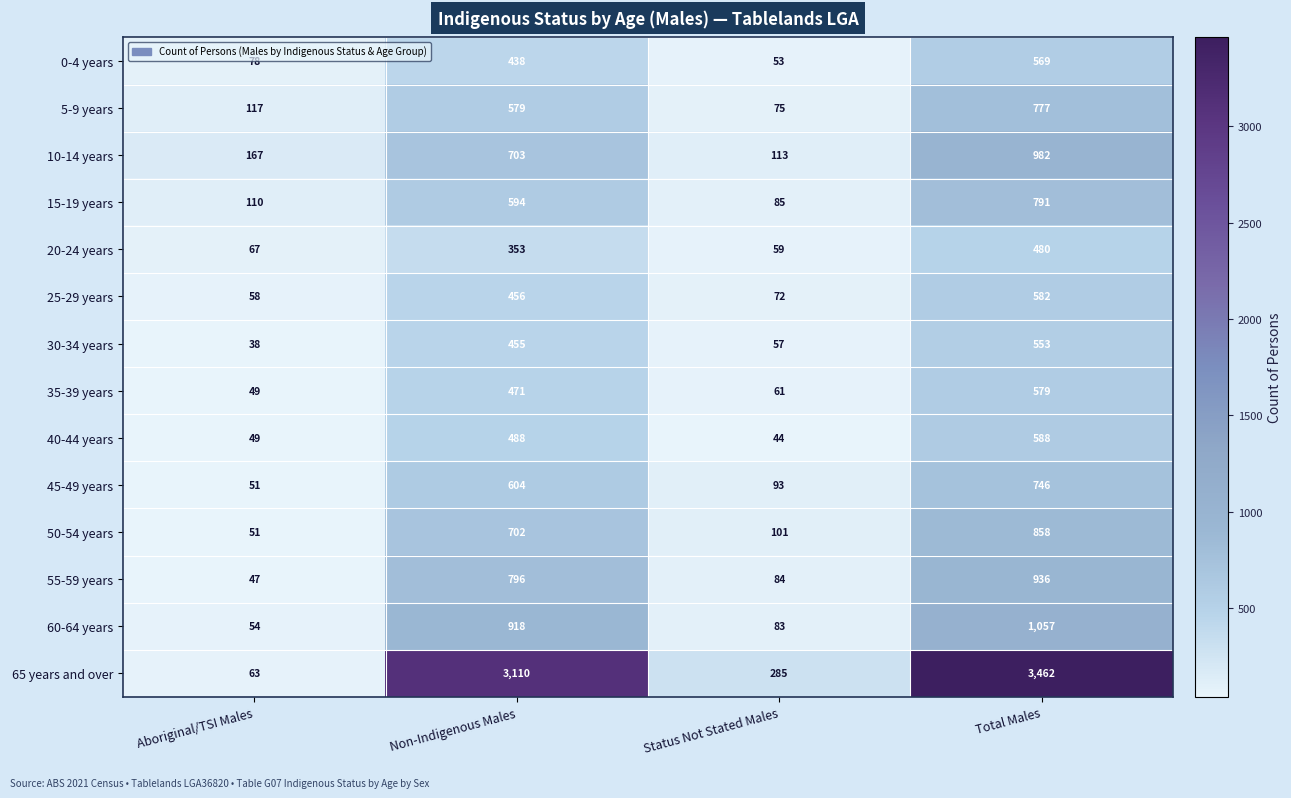

List the series in order of their peak value, lowest first.

20-24 years, 30-34 years, 0-4 years, 35-39 years, 25-29 years, 40-44 years, 45-49 years, 5-9 years, 15-19 years, 50-54 years, 55-59 years, 10-14 years, 60-64 years, 65 years and over